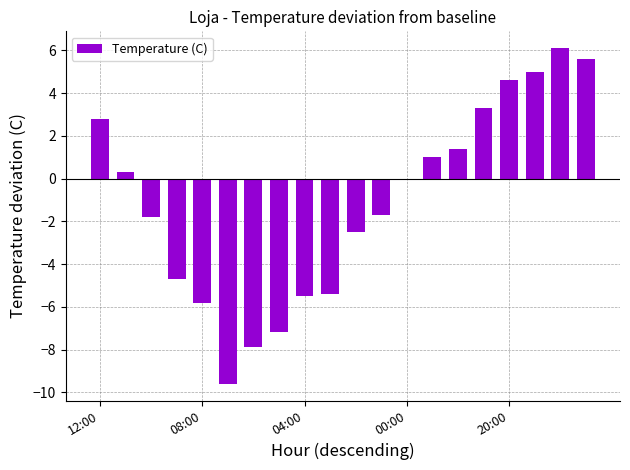

What is the maximum value shown in the chart?

6.1